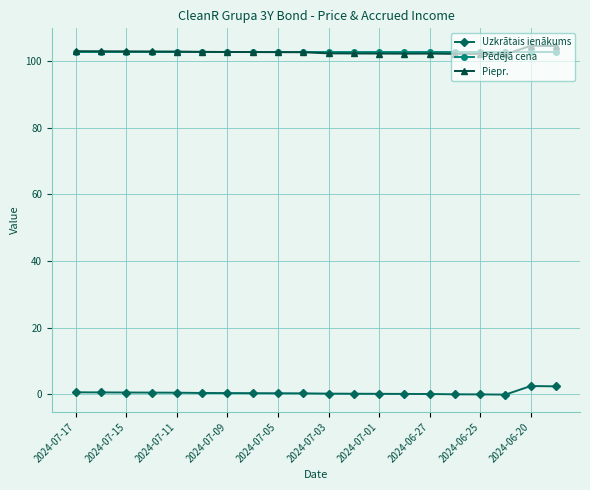

Which series ends up on top after the final intersection of Piepr. and Pēdējā cena?

Piepr.